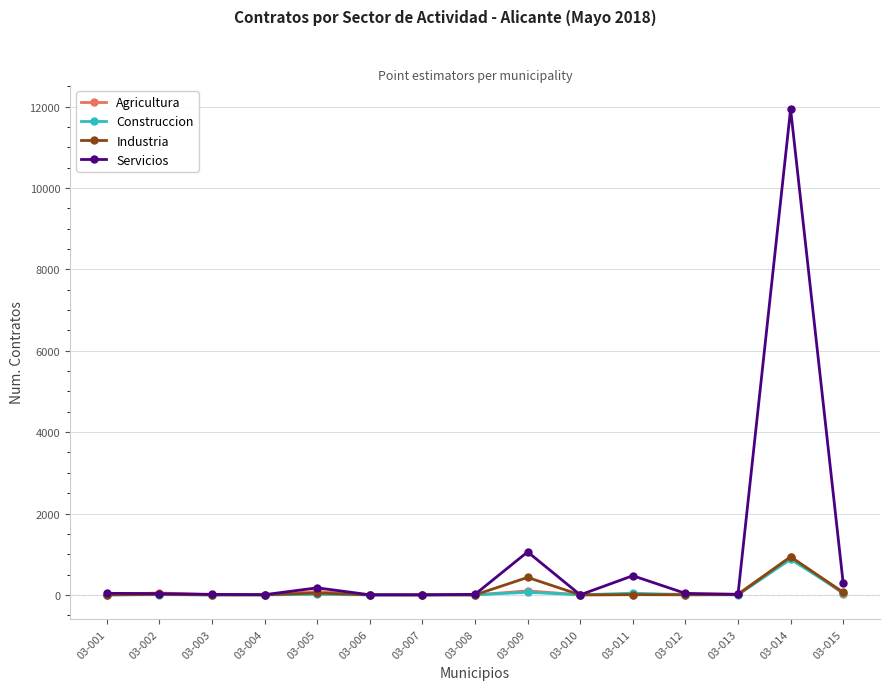

What is the value of the Servicios point at the 8th from the left?

13